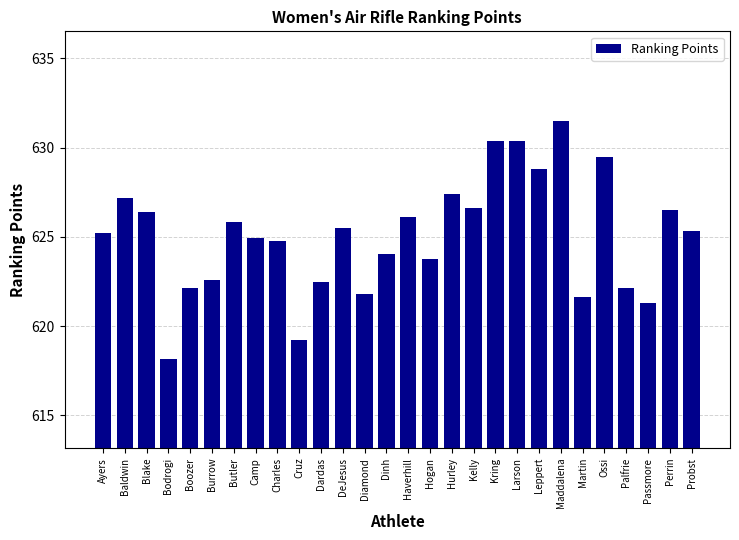

What is the value of the 26th bar from the left?

621.3